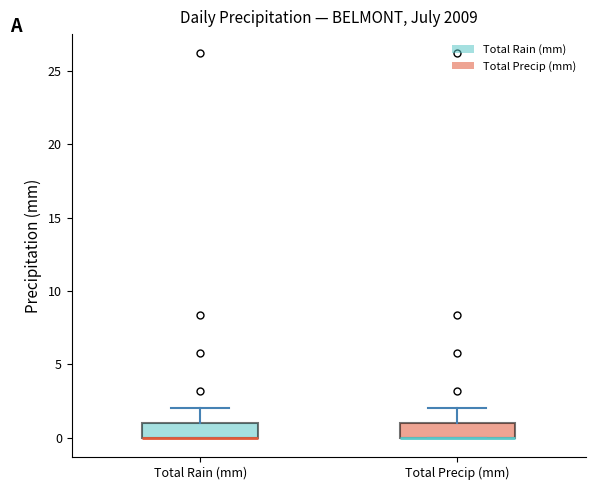

Where is the lower edge of the box for Total Precip (mm) on the y-axis? The values are not printed on the chart, so give them approximately, as read against the axis.

0